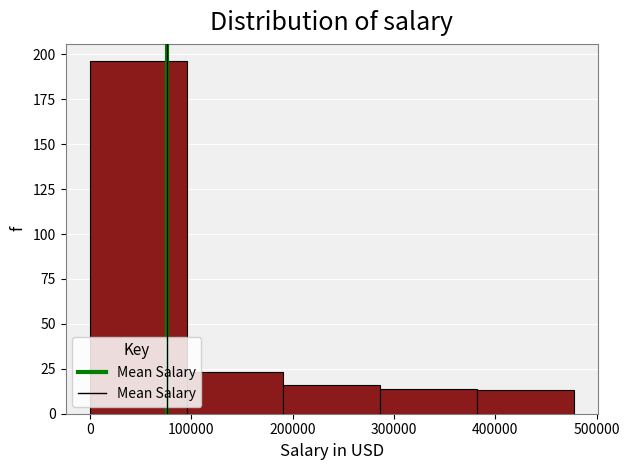

Reading left to right, list every bar in this chart as the range it spans on the x-axis followed by its height. Neither the bar edges nor the heights are printed on the chart, so give them approximately, as read against the axes.

0 to 100000: 195
100000 to 190000: 25
190000 to 290000: 15
290000 to 380000: 15
380000 to 480000: 15